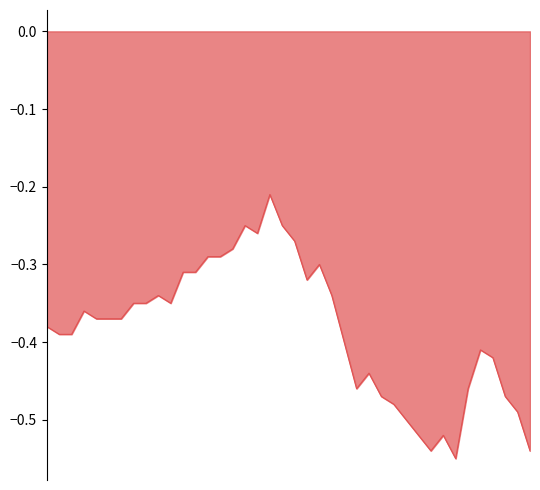

What is the difference between the maximum and minimum values?

0.3